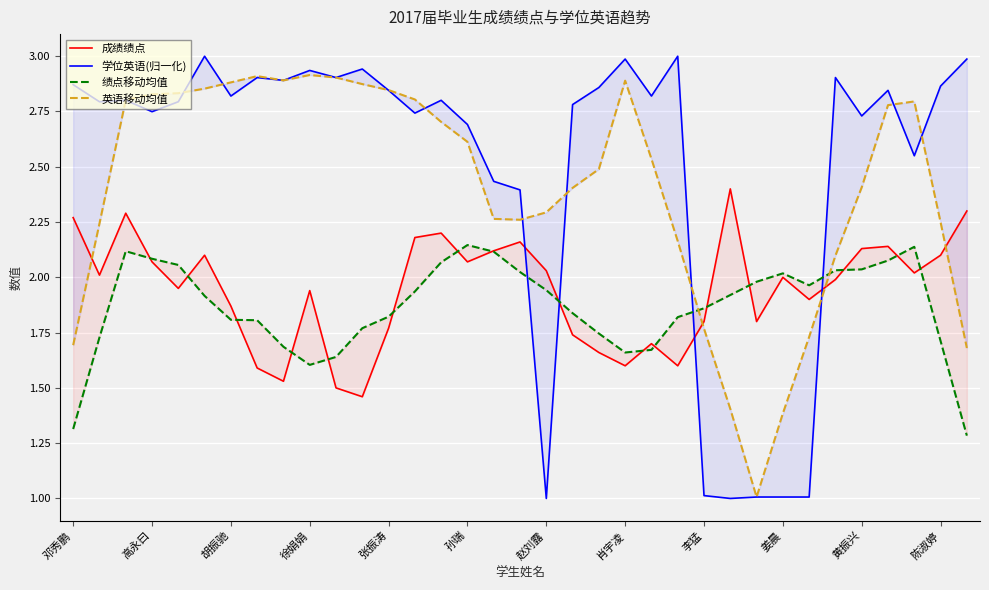

Rank the categories by 学位英语(归一化) value from lowest to highest.

18, 25, 26, 27, 28, 24, 17, 16, 32, 15, 30, 13, 徐娟娟, 19, 高永曰, 张振涛, 胡振驰, 14, 赵刘露, 22, 12, 31, 20, 33, 邓秀鹏, 李猛, 肖宇凌, 黄振兴, 29, 姜晨, 陈淑婷, 21, 34, 孙瑞, 23